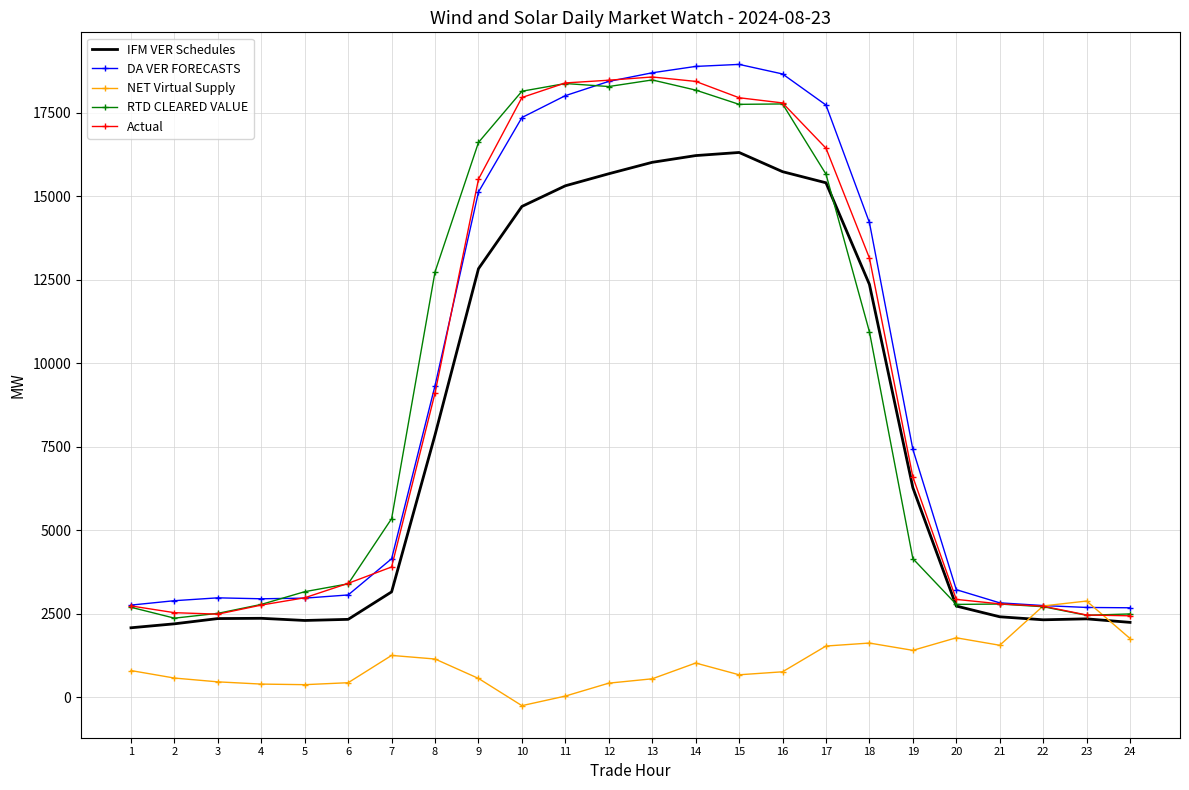

The value of IFM VER Schedules at 19 is 10151.3. True or false?

False